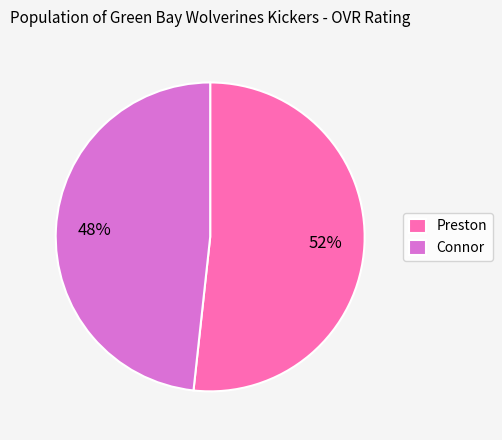

Count the number of slices in the pie.

2